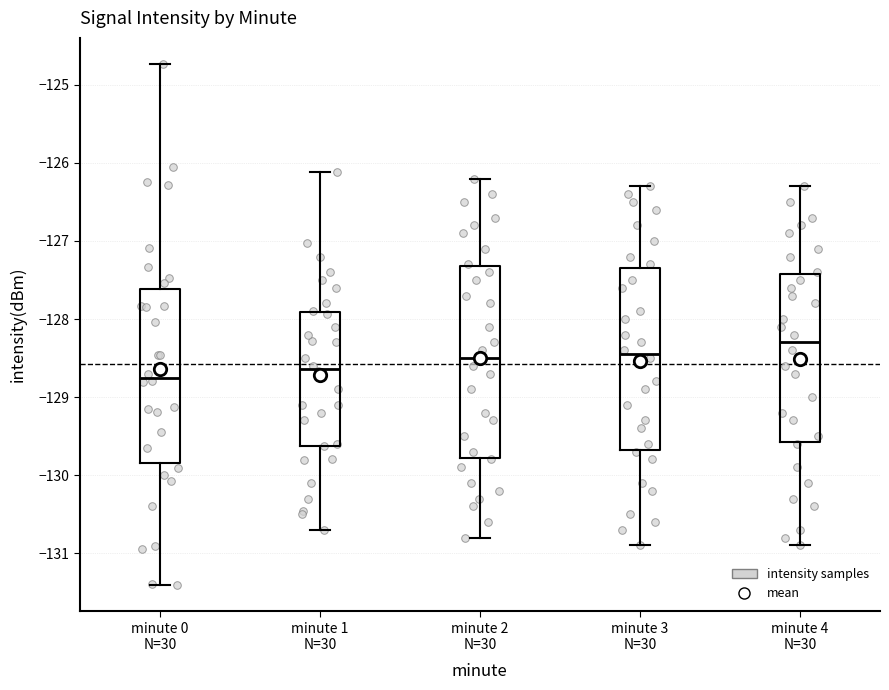

Which box has the highest median line?

minute 4 N=30